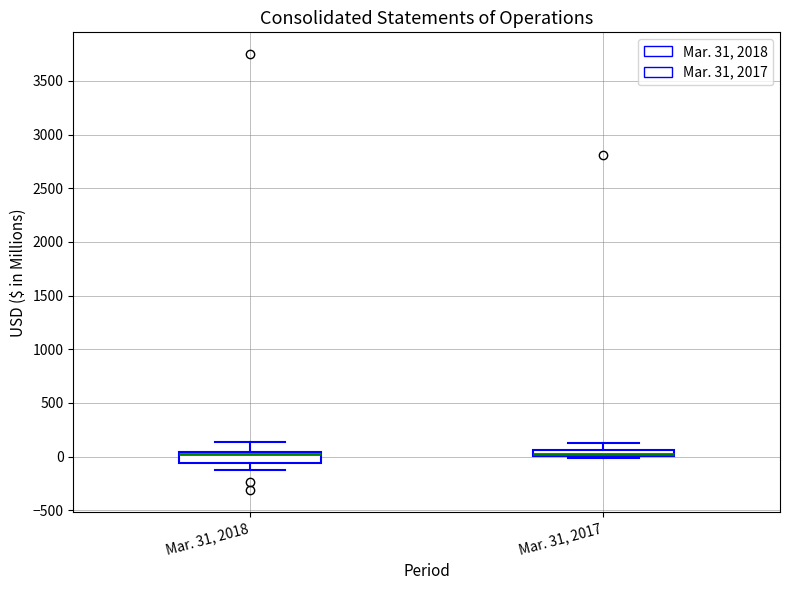

Where does the upper whisker of the box for Mar. 31, 2018 end on the y-axis? The values are not printed on the chart, so give them approximately, as read against the axis.

150